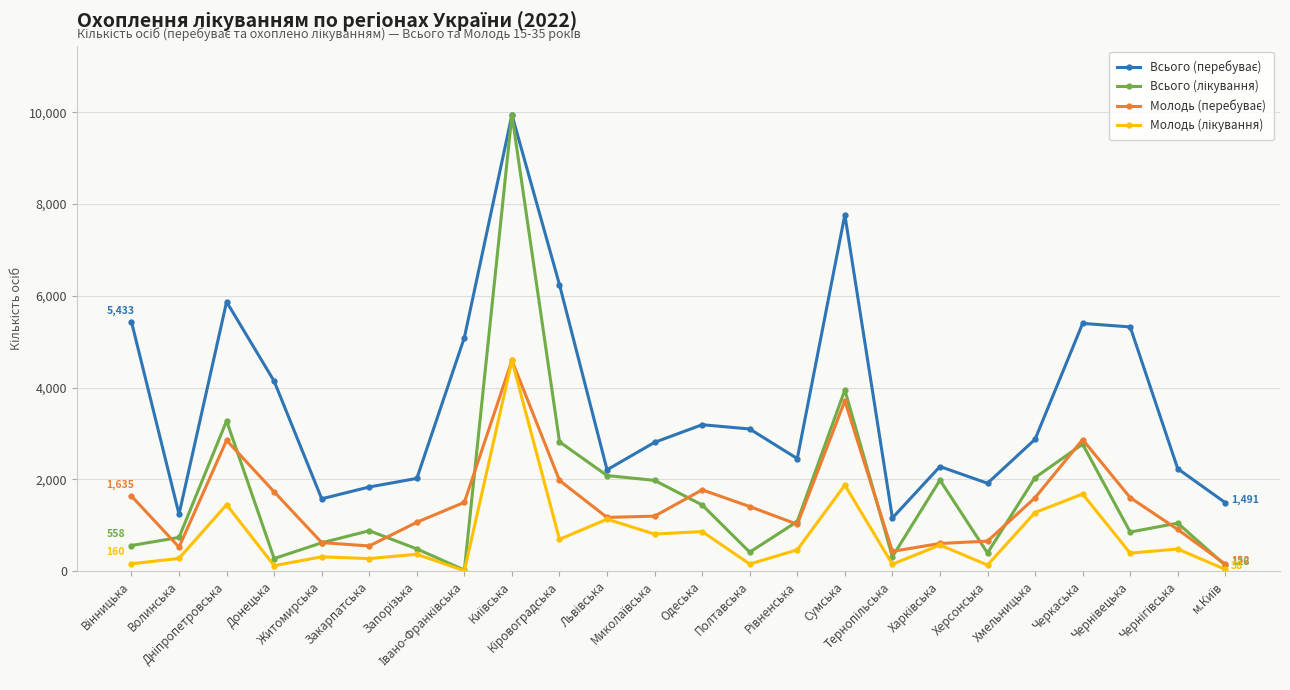

Is the value of Молодь (лікування) at Волинська greater than the value of Всього (перебуває) at Запорізька?

No